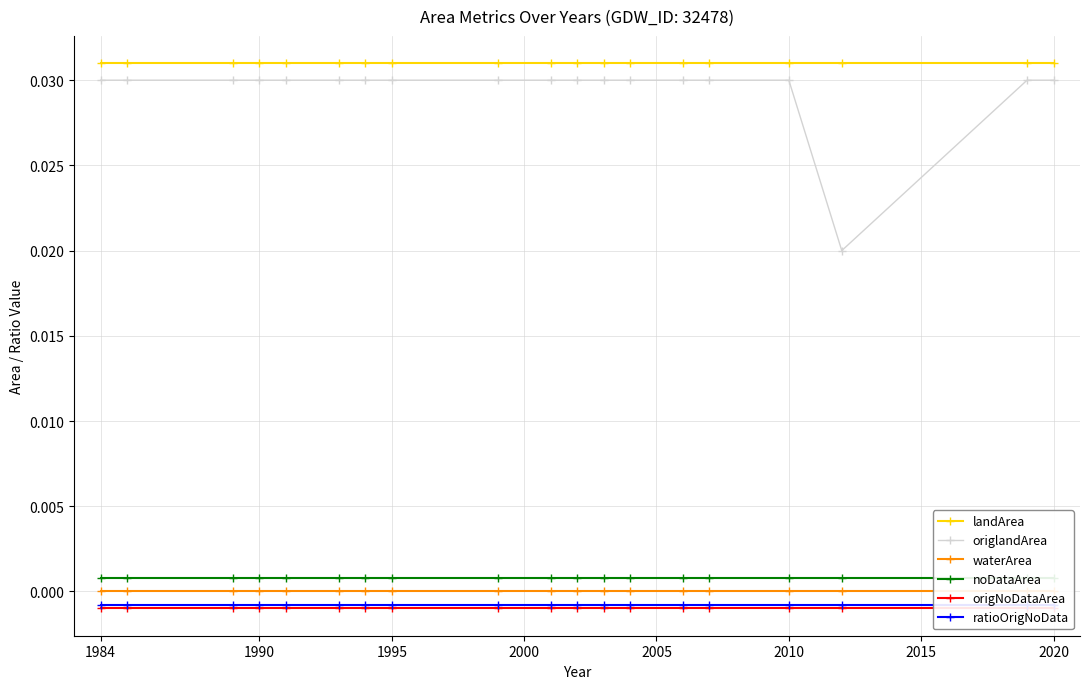

What position from the left is 9?

10